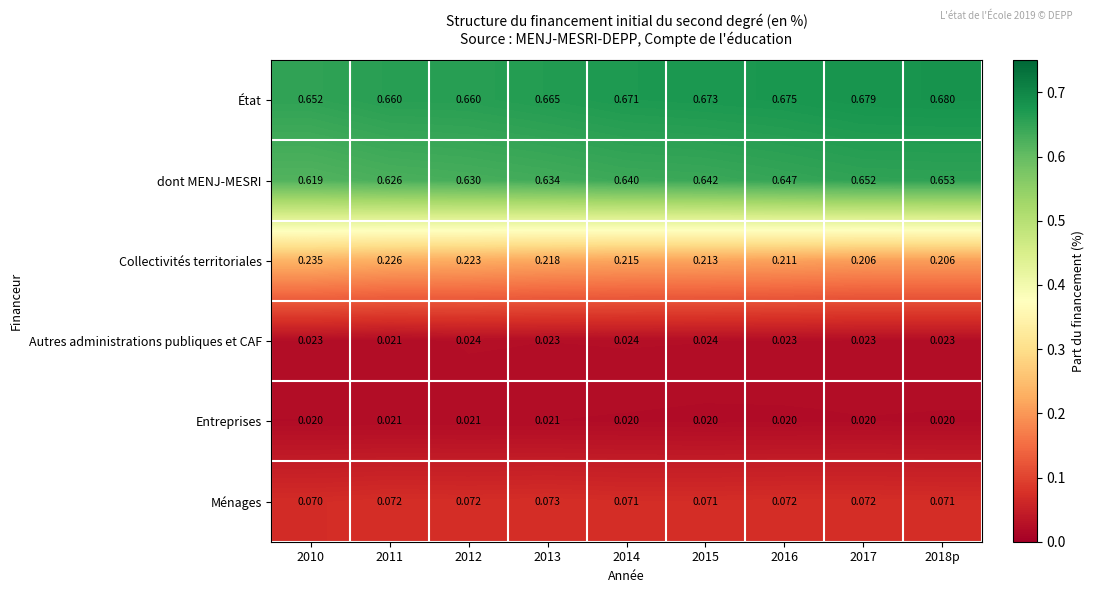

Is the value of Ménages at 2016 greater than the value of dont MENJ-MESRI at 2011?

No